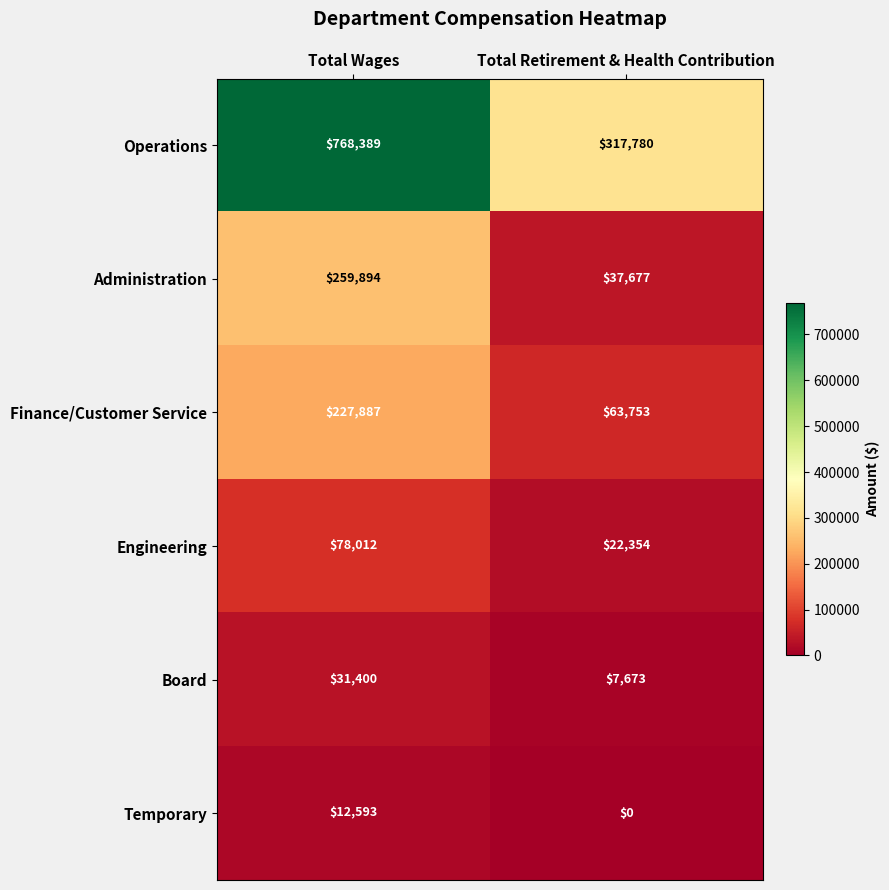

Rank the series at Total Retirement & Health Contribution from highest to lowest value.

Operations, Finance/Customer Service, Administration, Engineering, Board, Temporary